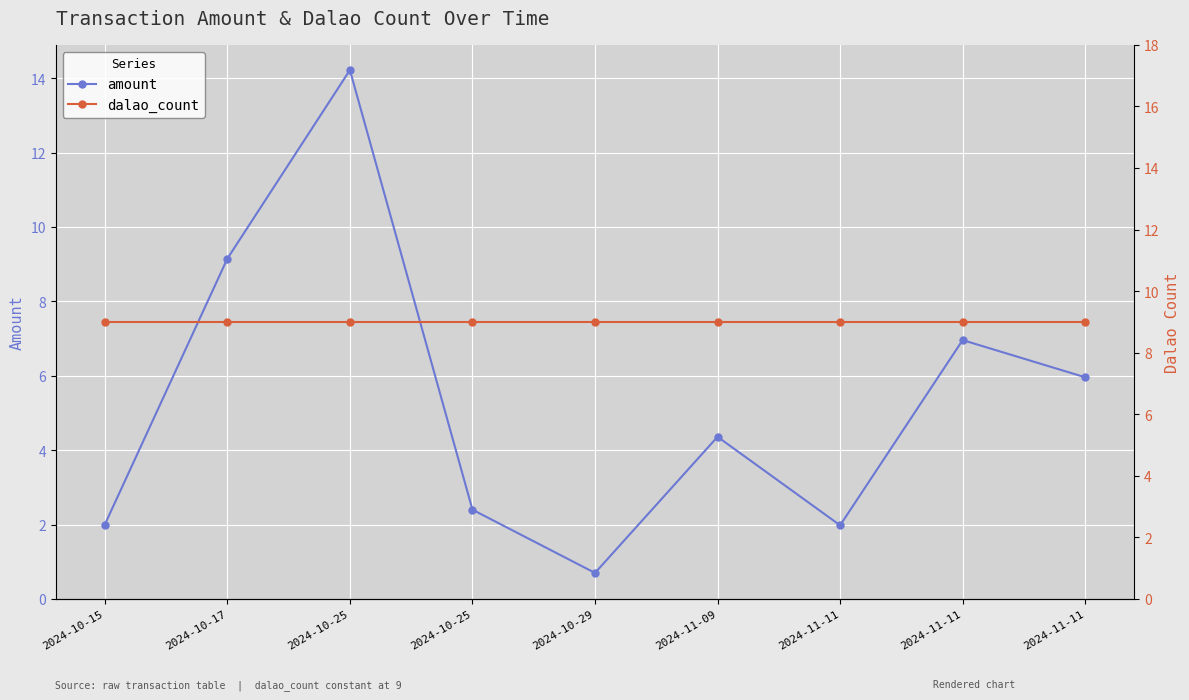

After their last crossing, which series has the higher values: dalao_count or amount?

dalao_count